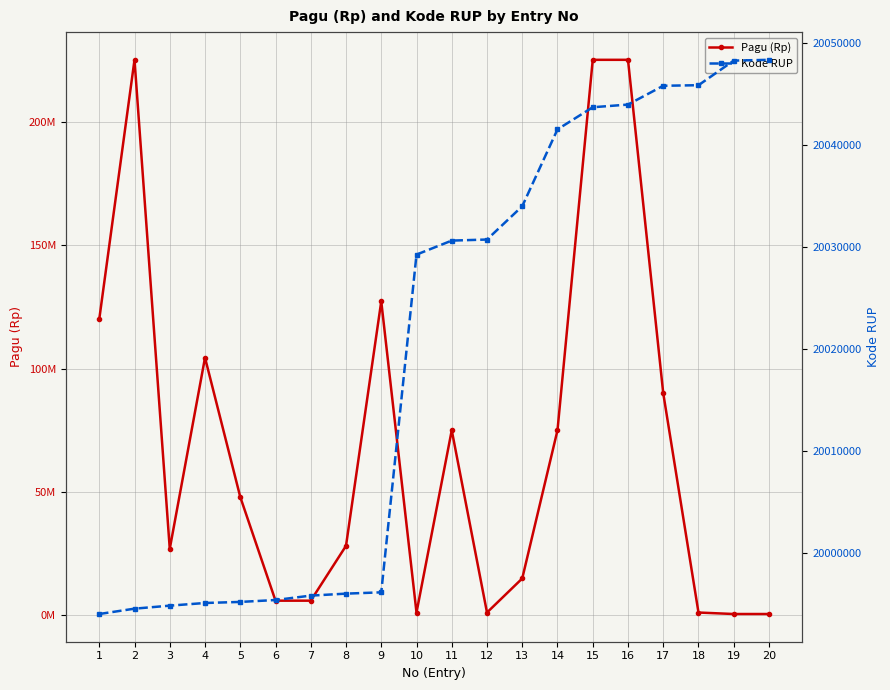

How many intersections are there between Pagu (Rp) and Kode RUP?

7